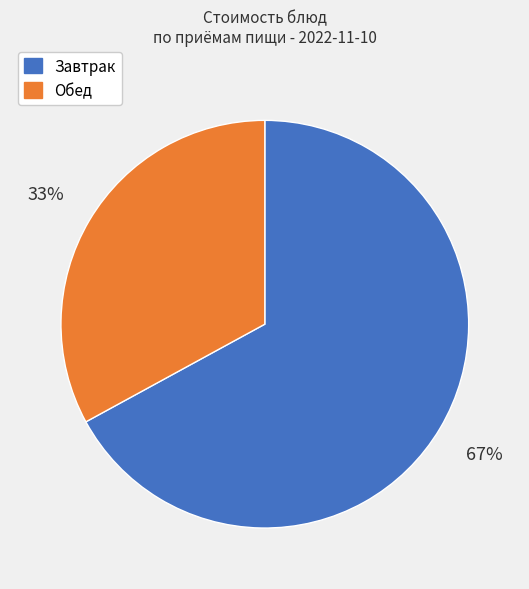

Is there a majority slice in this chart?

Yes